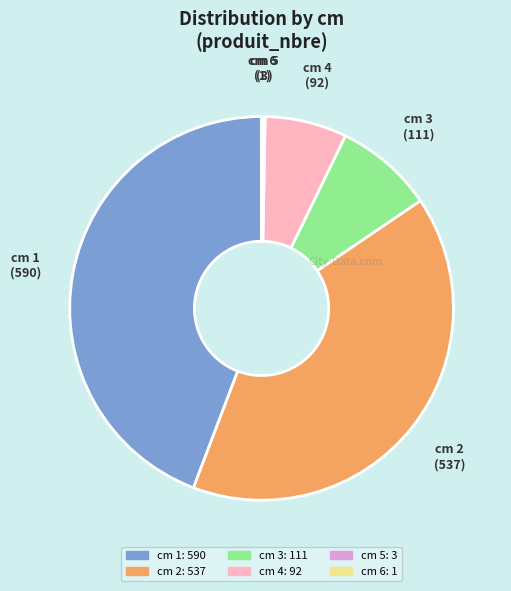

Is there any slice that represents more than half of the pie?

No